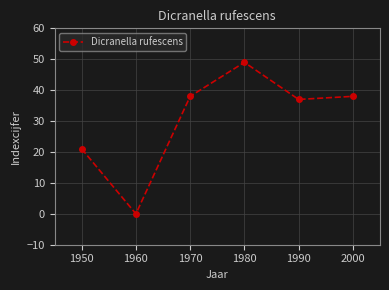

How many lines are shown in the chart?

1